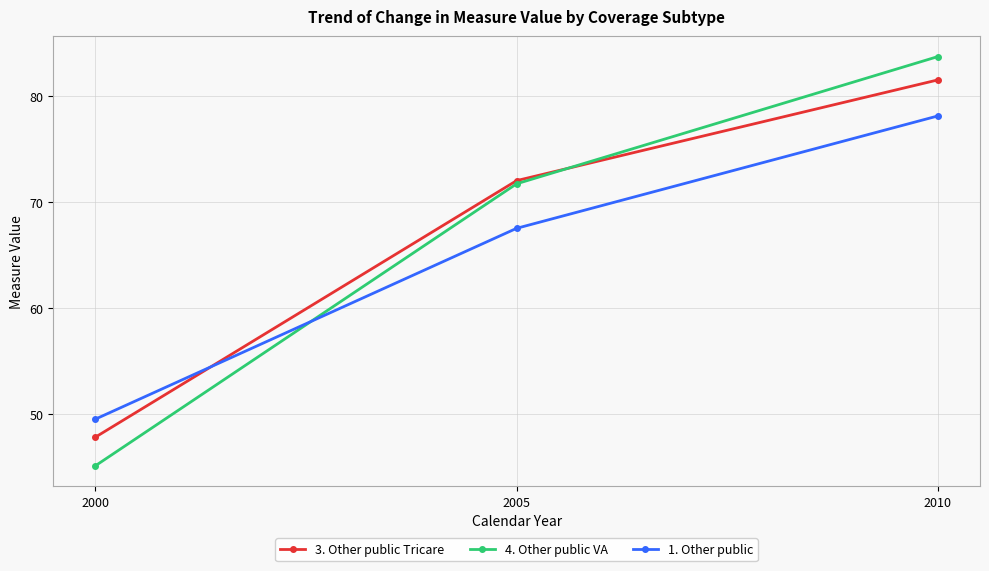

Reading left to right, extract all data points from this chart.

3. Other public Tricare: 47.8	72.0	81.5
4. Other public VA: 45.1	71.7	83.7
1. Other public: 49.5	67.5	78.1